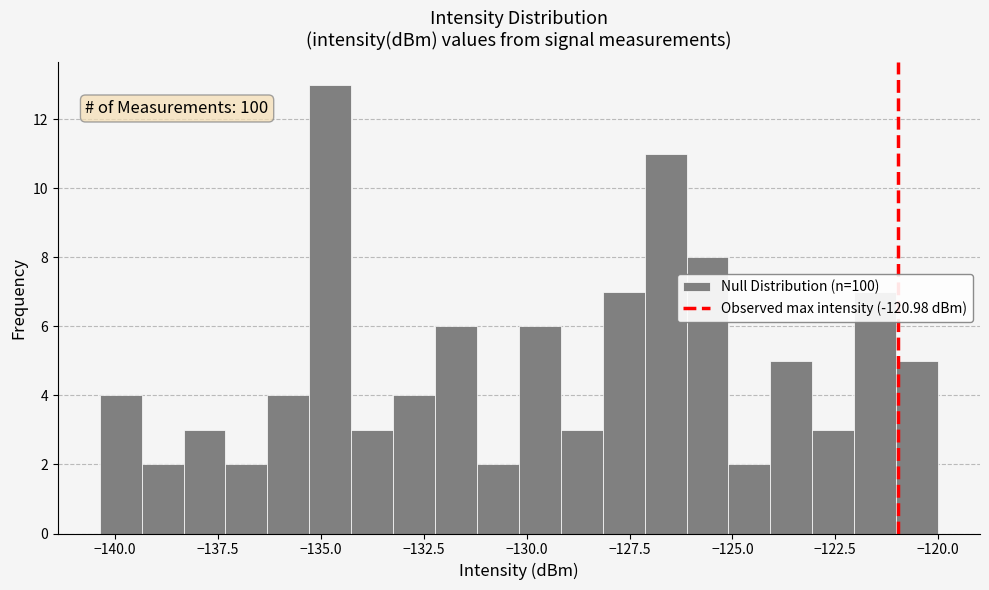

Read against the x-axis, roughly where is the centre of the tallest bar?

-135.0